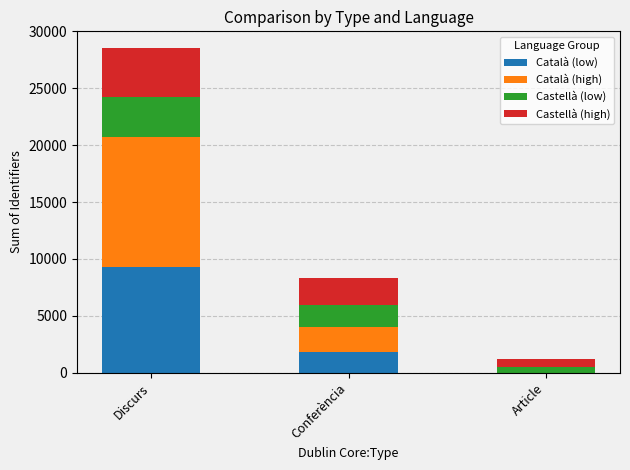

At which category is the sum across all series the highest?

Discurs